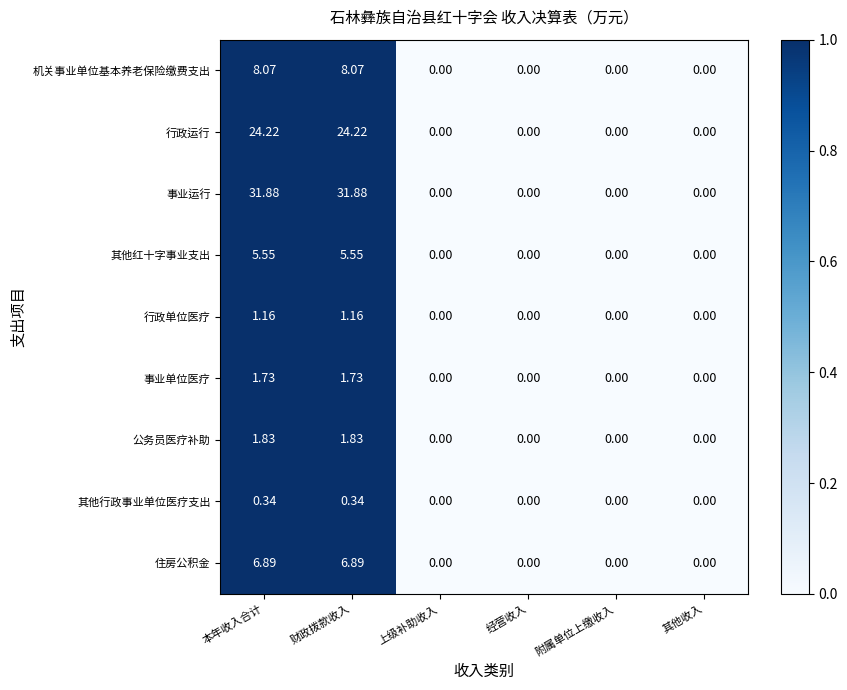

Which series has the widest spread of values?

事业运行